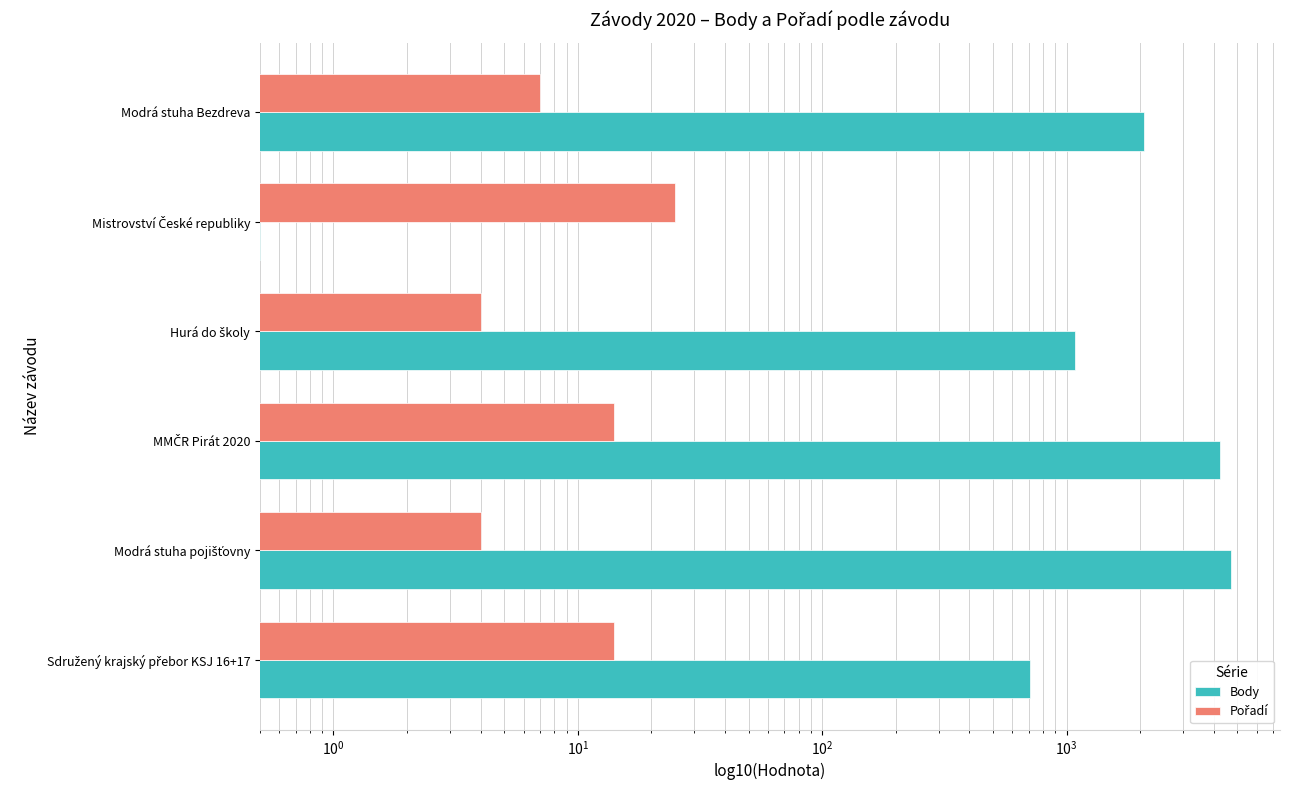

What is the value of the Pořadí bar at the 3rd from the left?

4.0